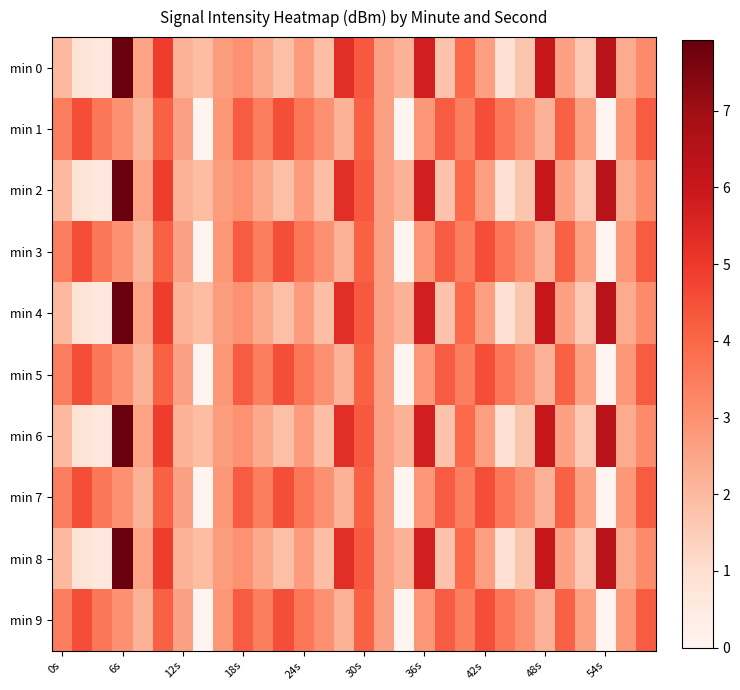

Which category has the highest value across all series?

6s